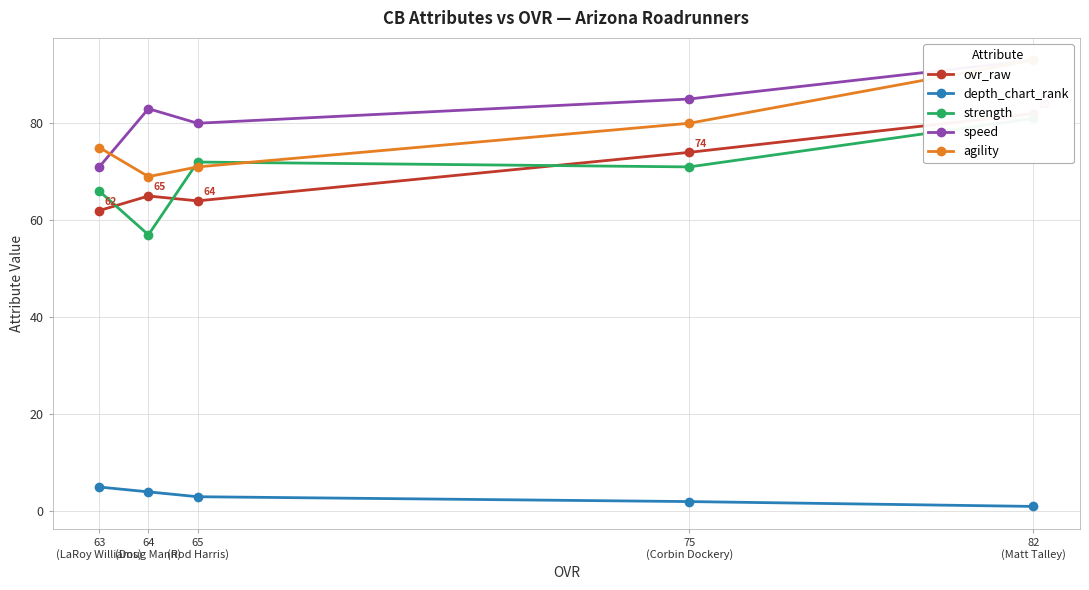

What is the maximum value for speed?

93